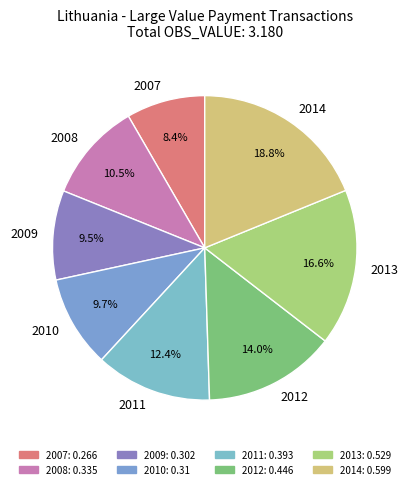

To the nearest percent, what portion does 2012 represent?

14%